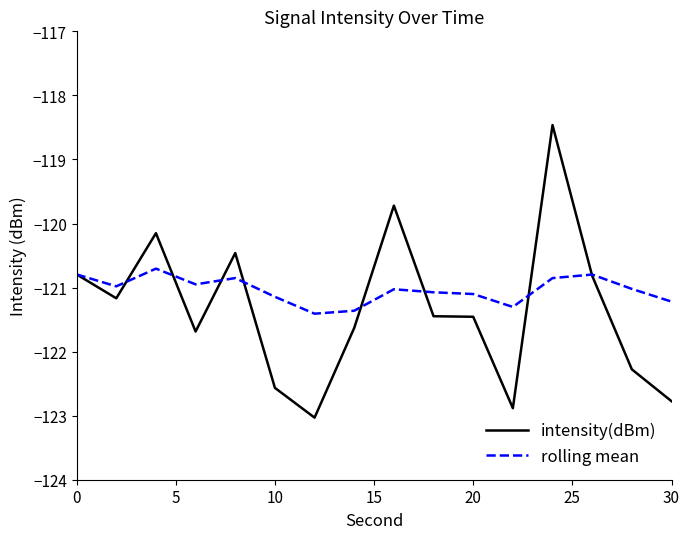

Rank the series by their maximum value, from lowest to highest.

rolling mean, intensity(dBm)